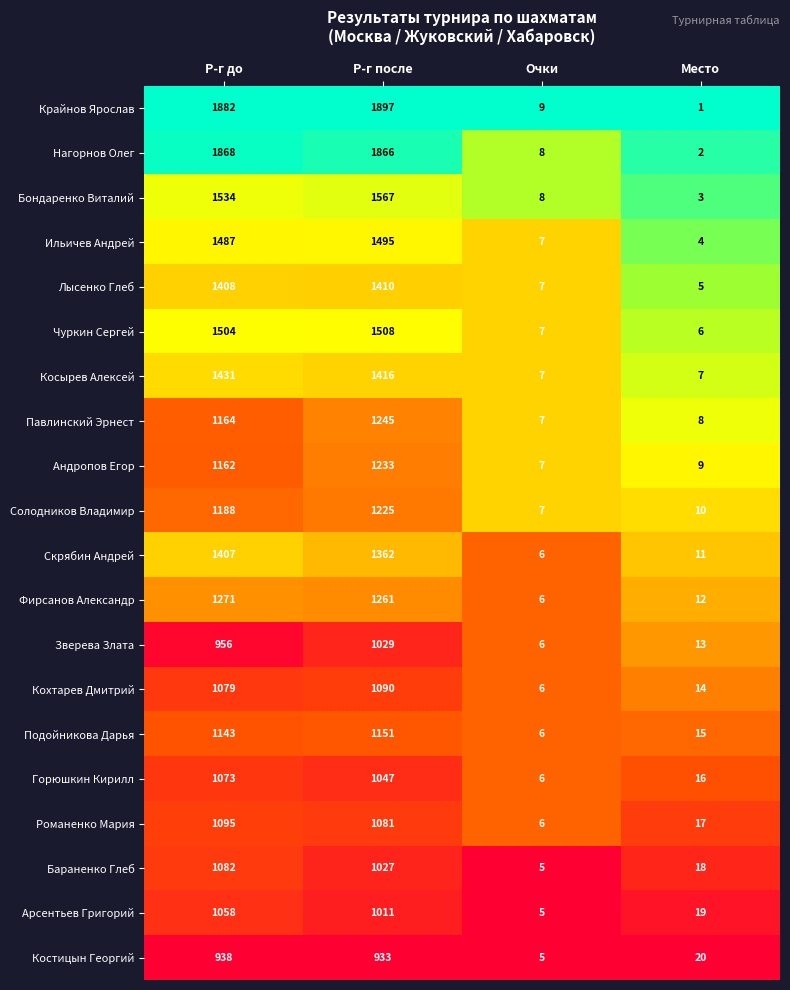

The Зверева Злата series shows 956 at Р-г до. True or false?

True